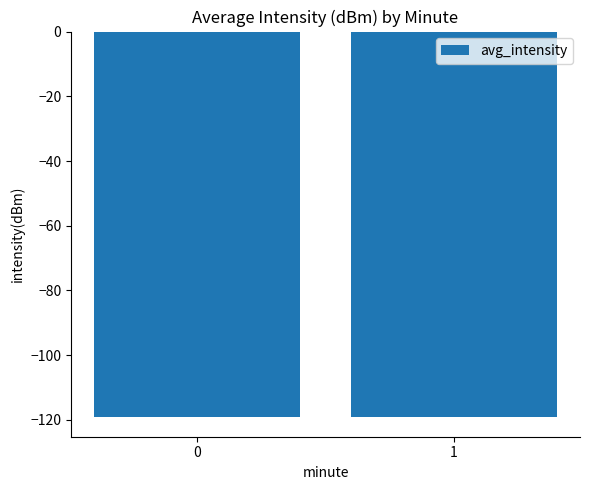

What is the difference between the values at 1 and 0?

0.3